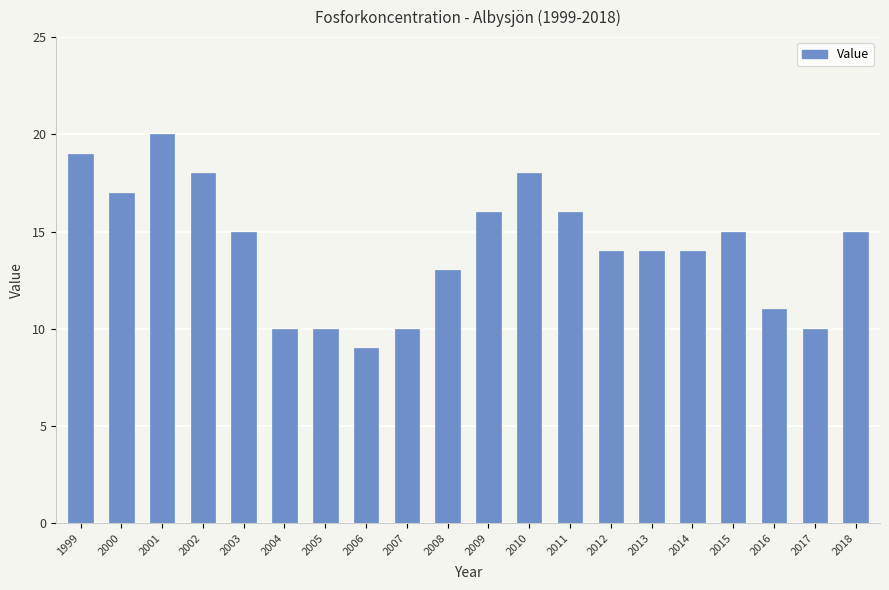

True or false: the data shows 16 at 2011.

True